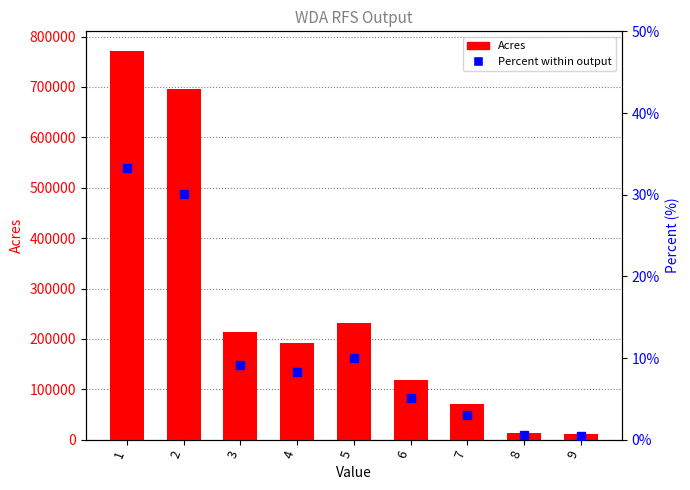

What is the value of the Percent (%) bar at the 6th from the left?

5.1